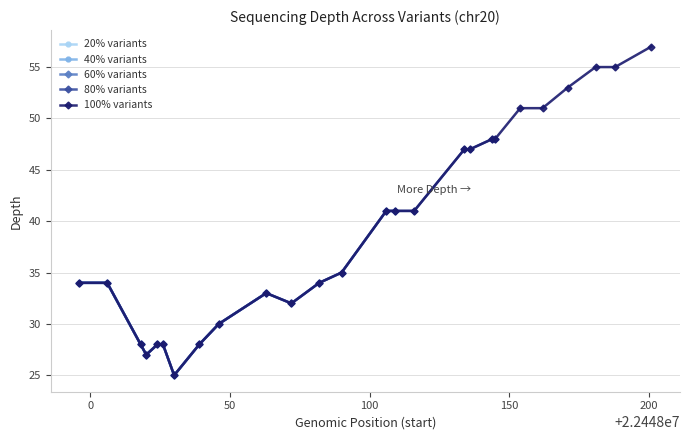

What is the approximate value at 22448154, to the nearest 5?

50